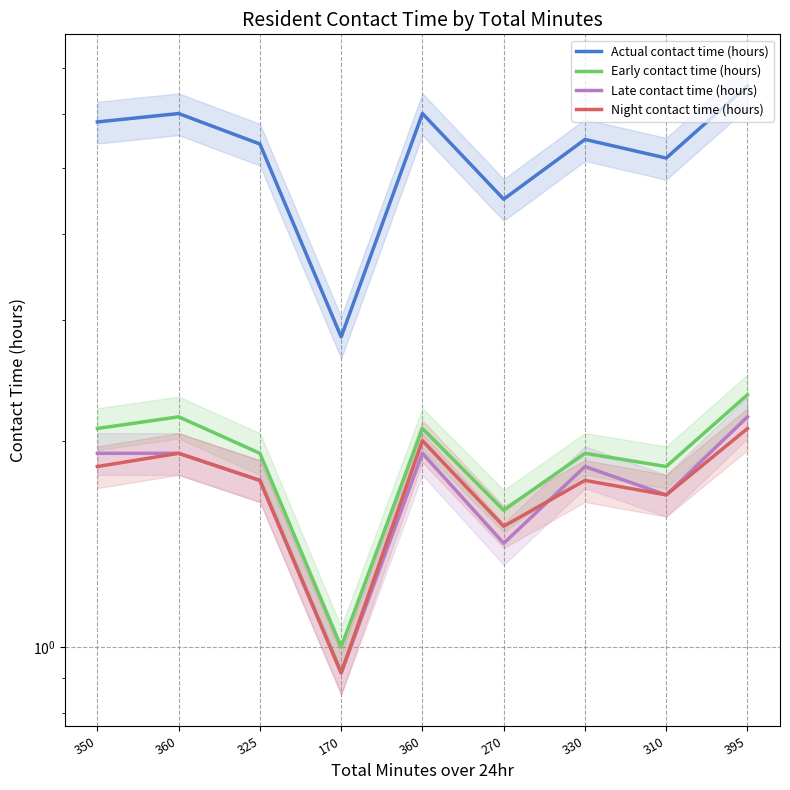

How many interior local valleys does the Early contact time (hours) series have?

3